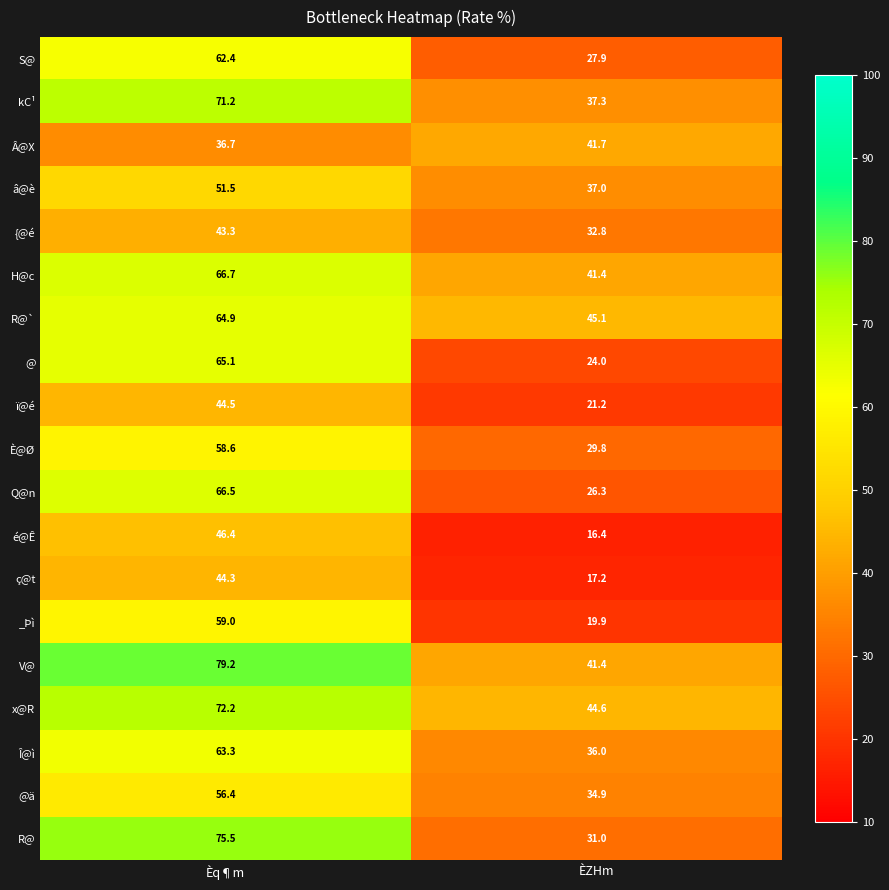

The value of H@c at ÈZHm is 62.1. True or false?

False